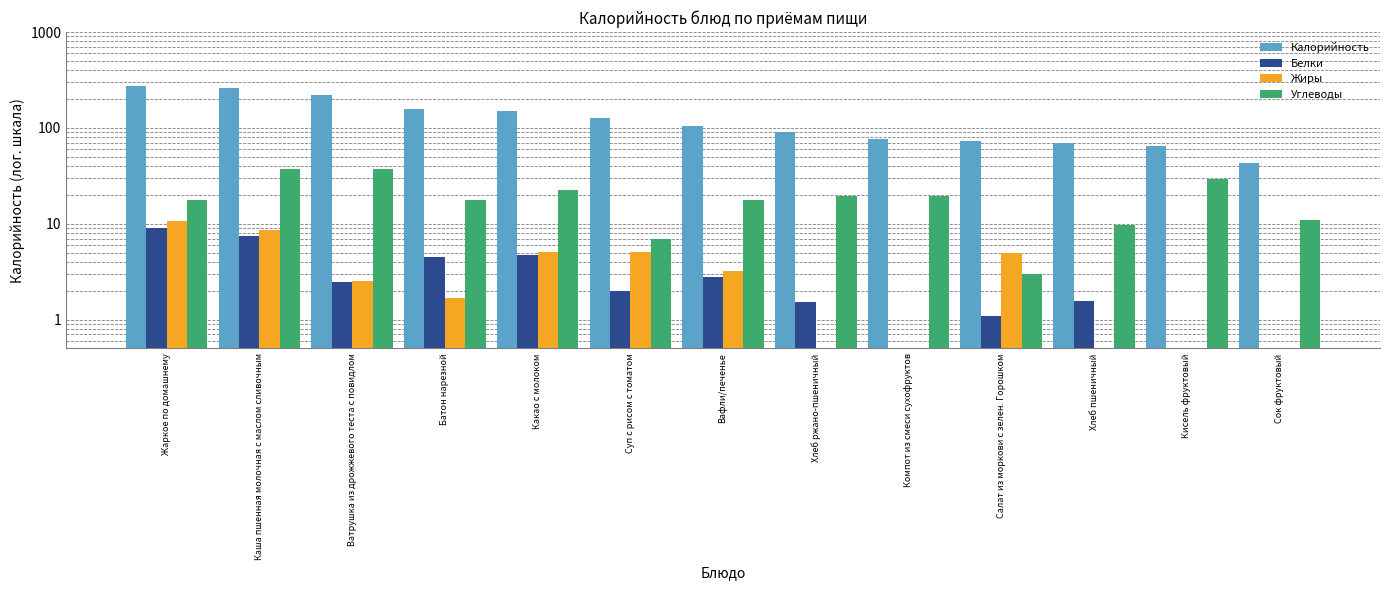

Is the value of Углеводы at Жаркое по домашнему greater than the value of Белки at Салат из моркови с зелен. Горошком?

Yes